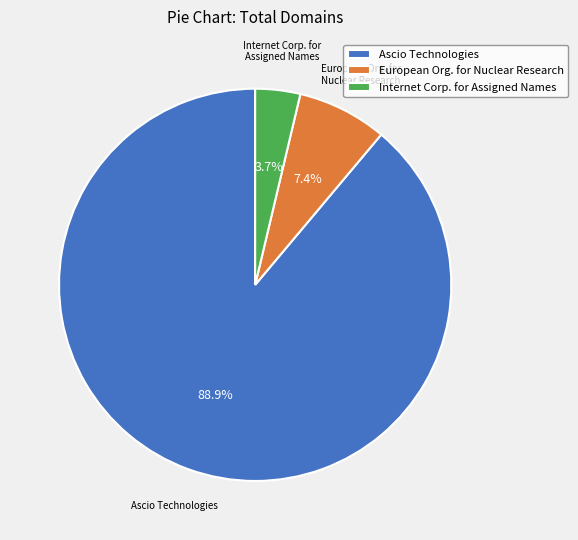

Which has a higher value, European Org. for Nuclear Research or Internet Corp. for Assigned Names?

European Org. for Nuclear Research